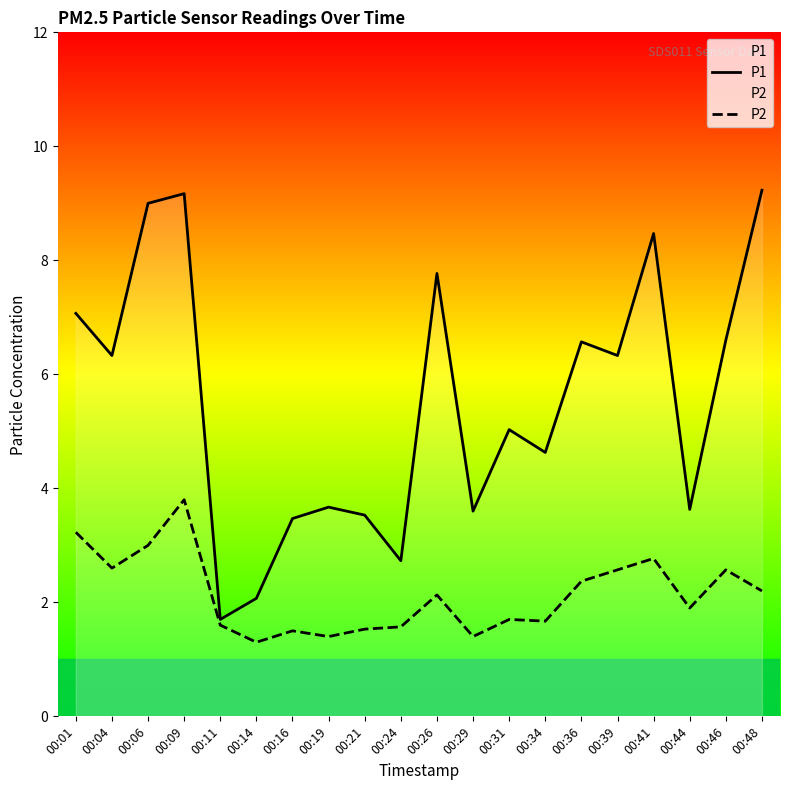

At 00:31, list the series in order from smallest to largest.

P2, P1